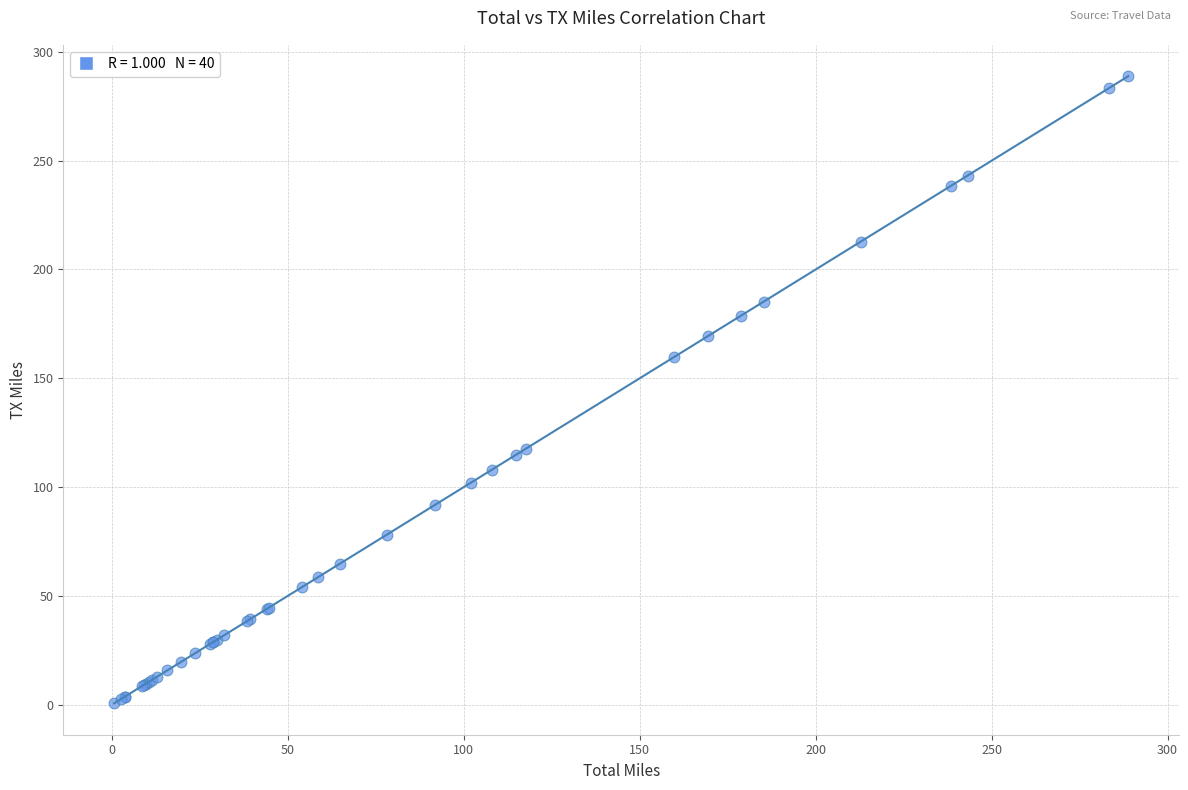

What Y value in the scatter plot is closest to 144?

159.8